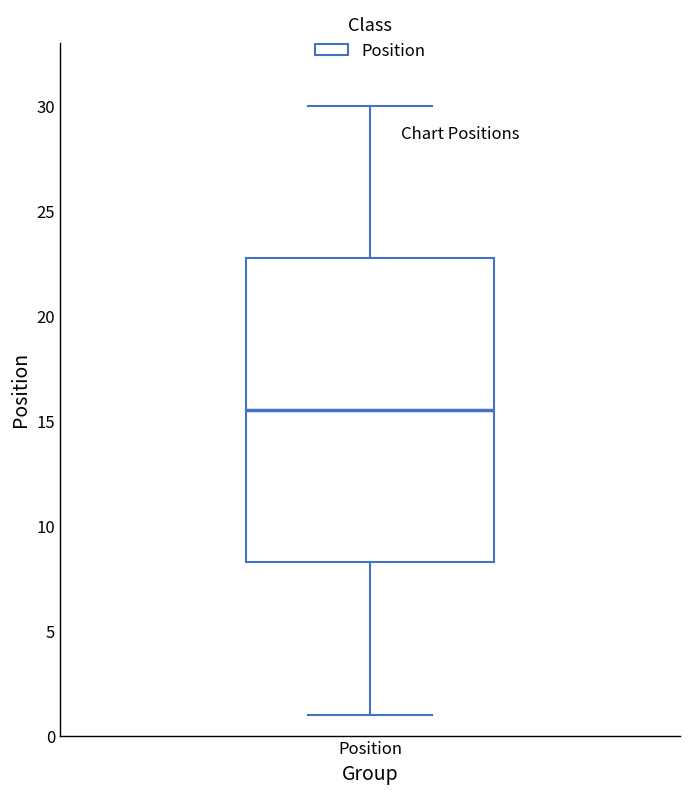

Transcribe this box plot: give where the median line is, the range the box spans, and where the two whiskers end, as read against the y-axis. The values are not printed on the chart, so give them approximately, as read against the axis.

median 15.5, box 8.5 to 23.0, whiskers 1.0 to 30.0